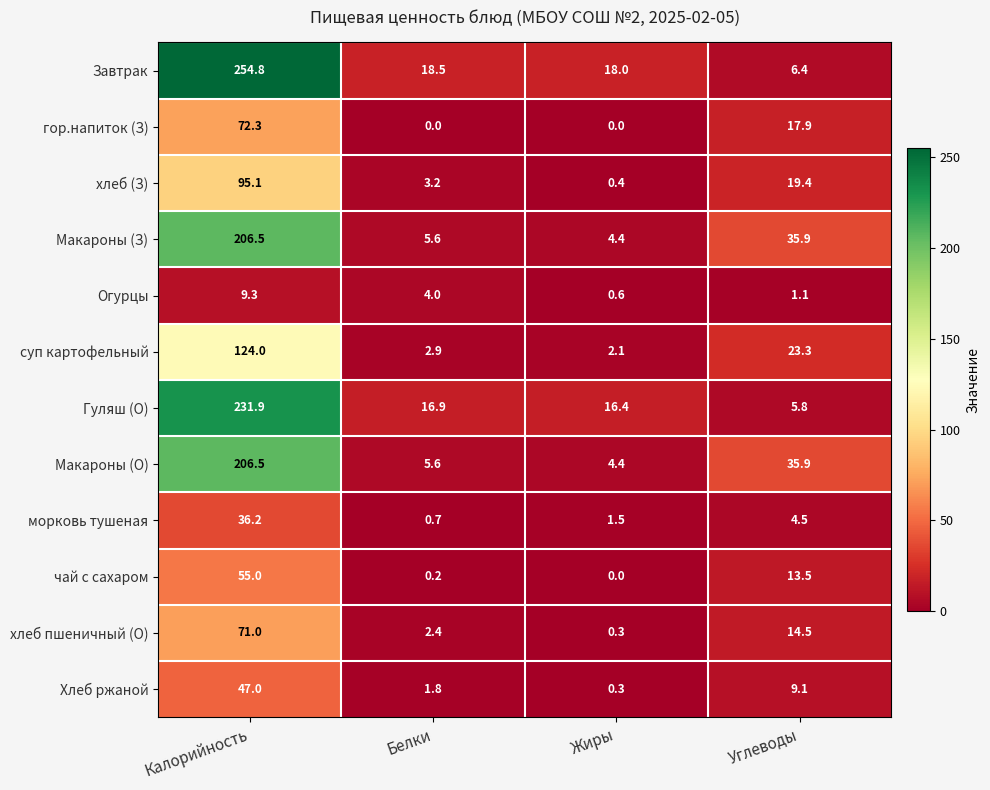

What is the difference between the second highest and minimum values in the Огурцы series?

3.4